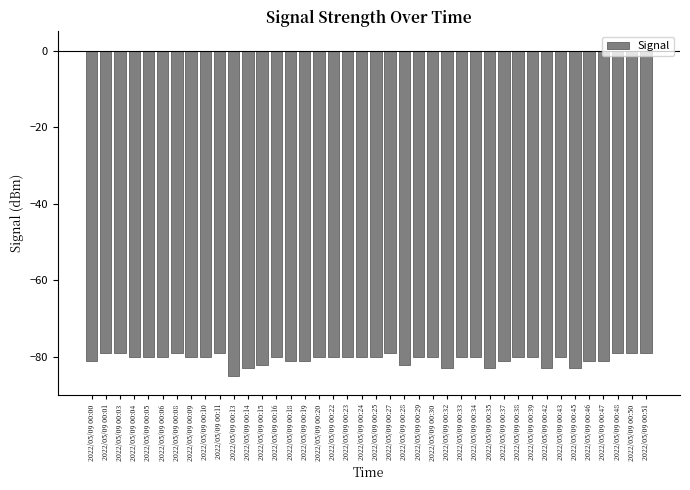

The chart shows a value of -80 at 2022/05/09 00:33. True or false?

True